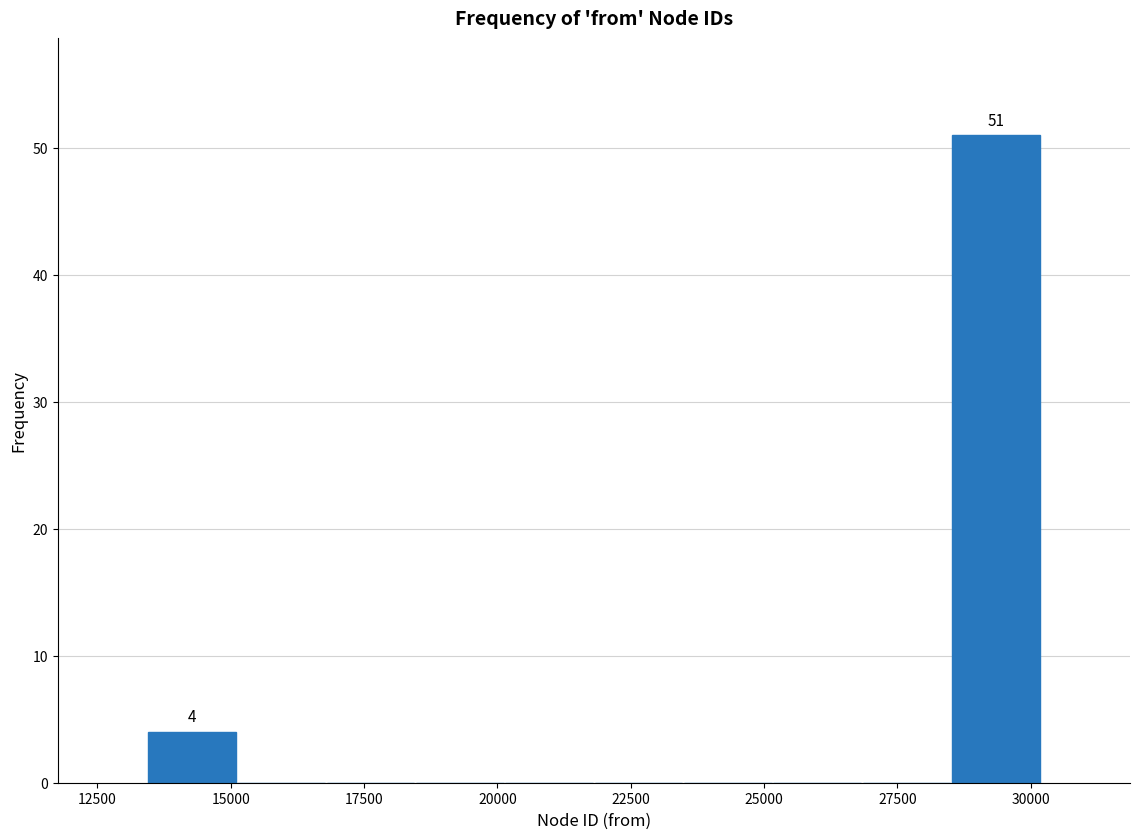

Read against the x-axis, roughly where is the centre of the tallest bar?

29500